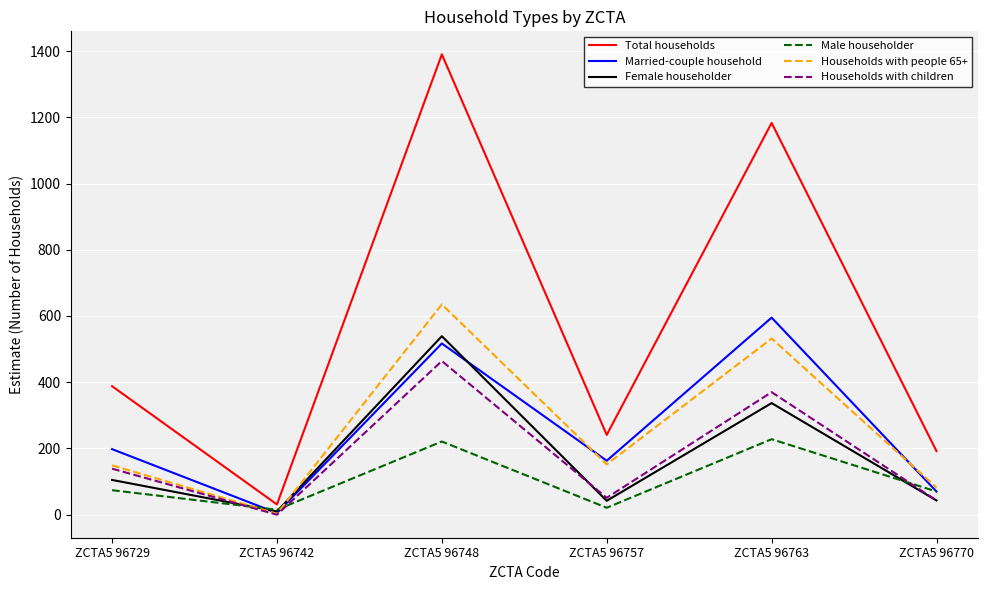

Does the chart display data point markers on the line(s)?

No